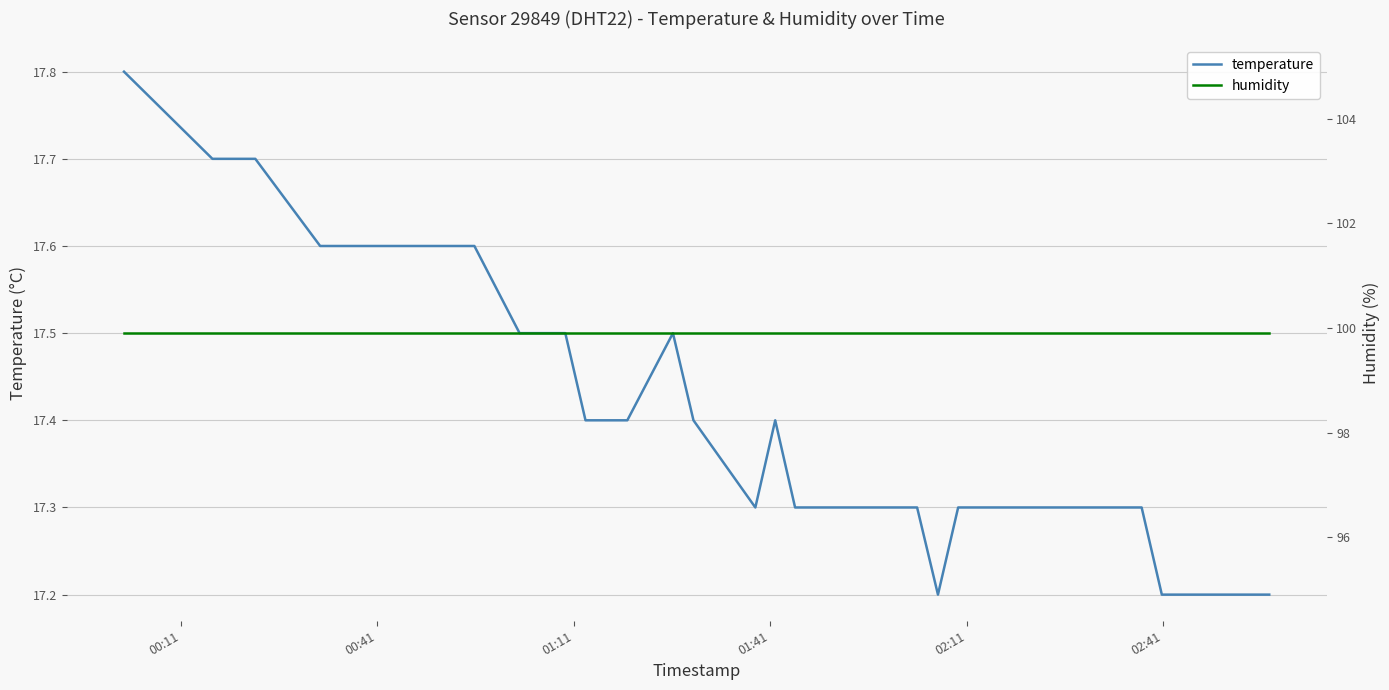

What are all the series names shown in the legend?

temperature, humidity